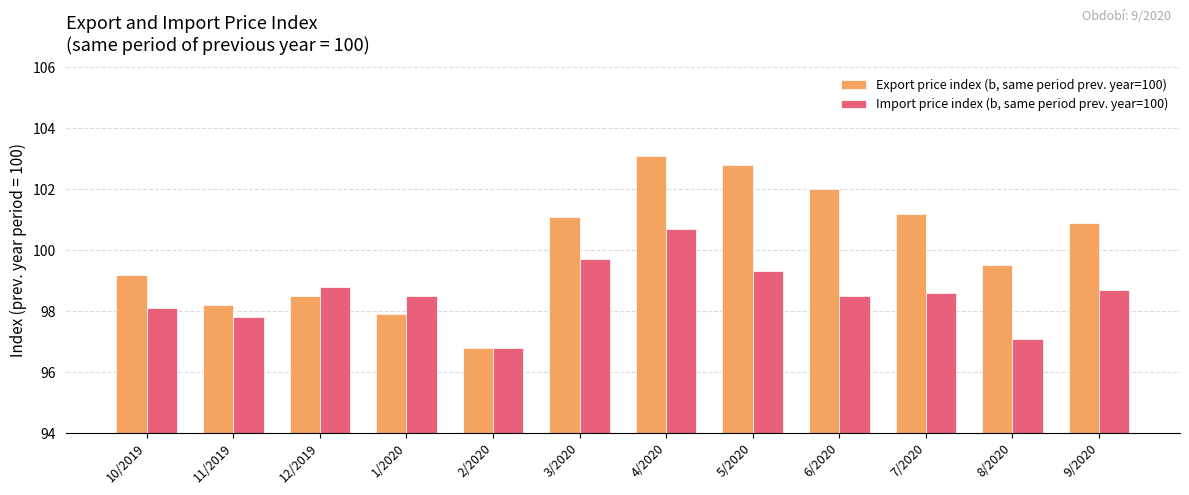

The Export price index (b, same period prev. year=100) series shows 166.6 at 12/2019. True or false?

False